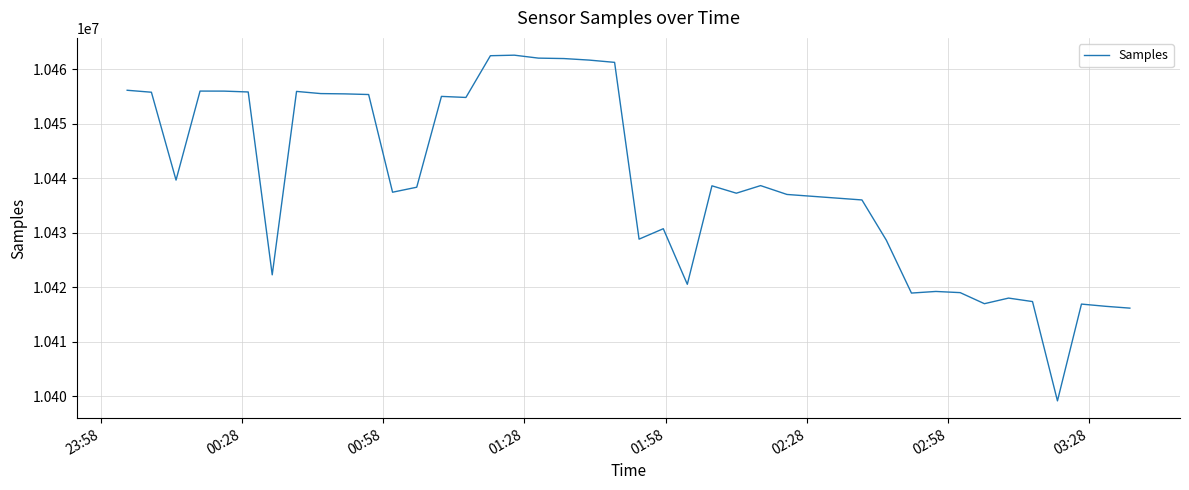

Does the chart display data point markers on the line(s)?

No